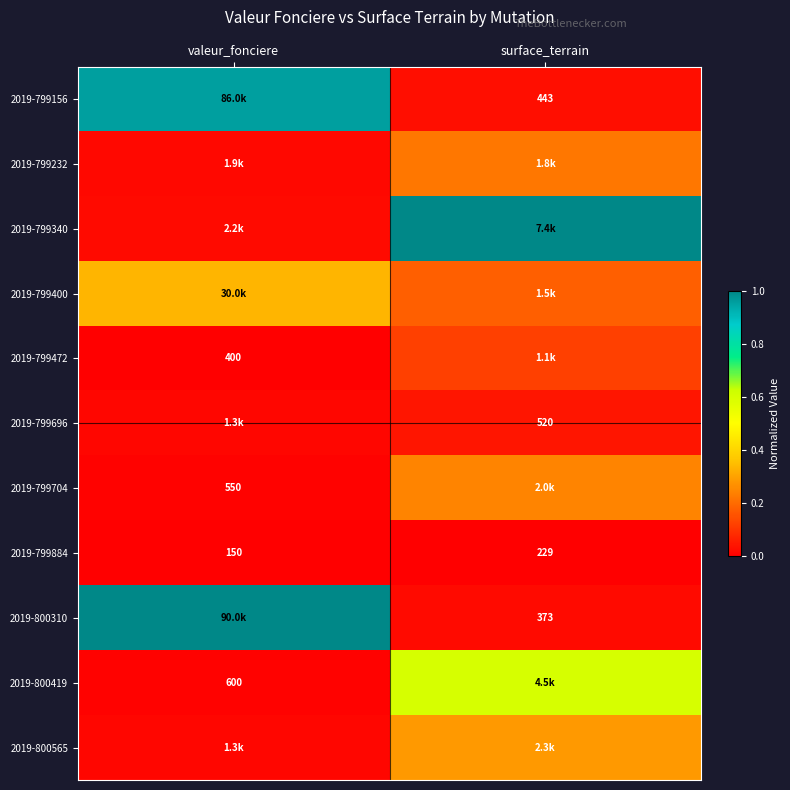

Which category has the highest value in the 2019-799884 series?

surface_terrain